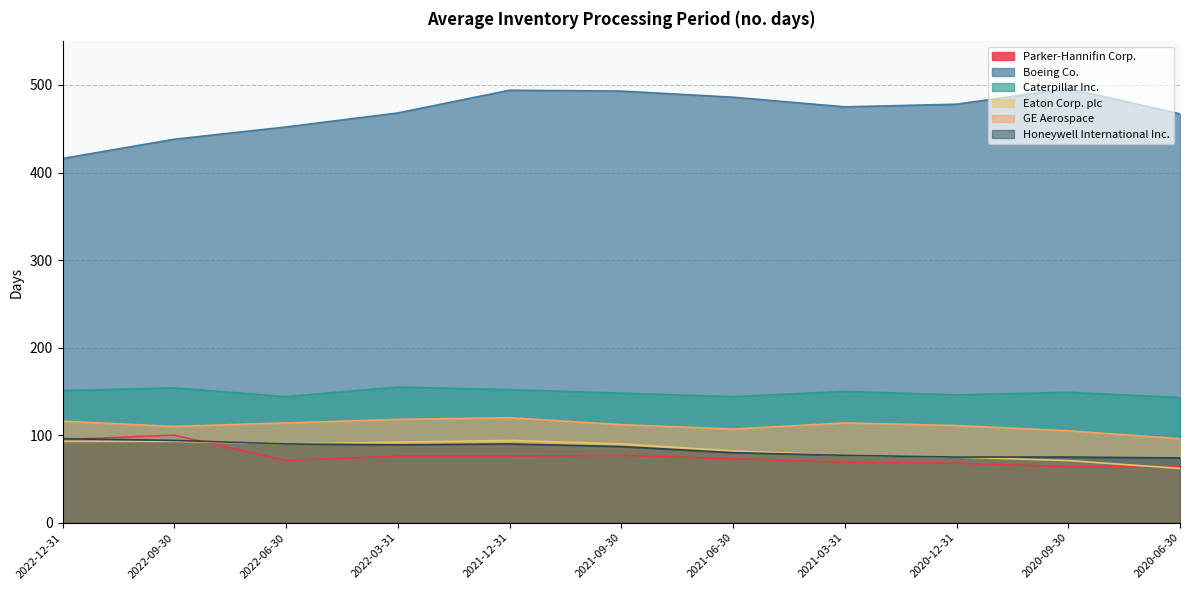

Which category has the highest value in the Eaton Corp. plc series?

2021-12-31